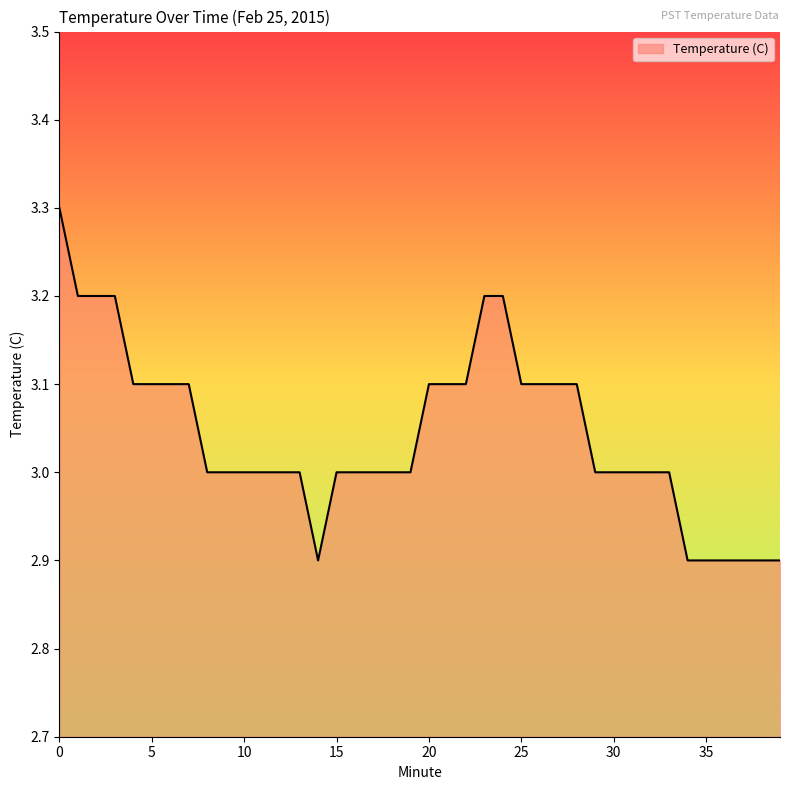

What is the difference between the maximum and minimum values?

0.4